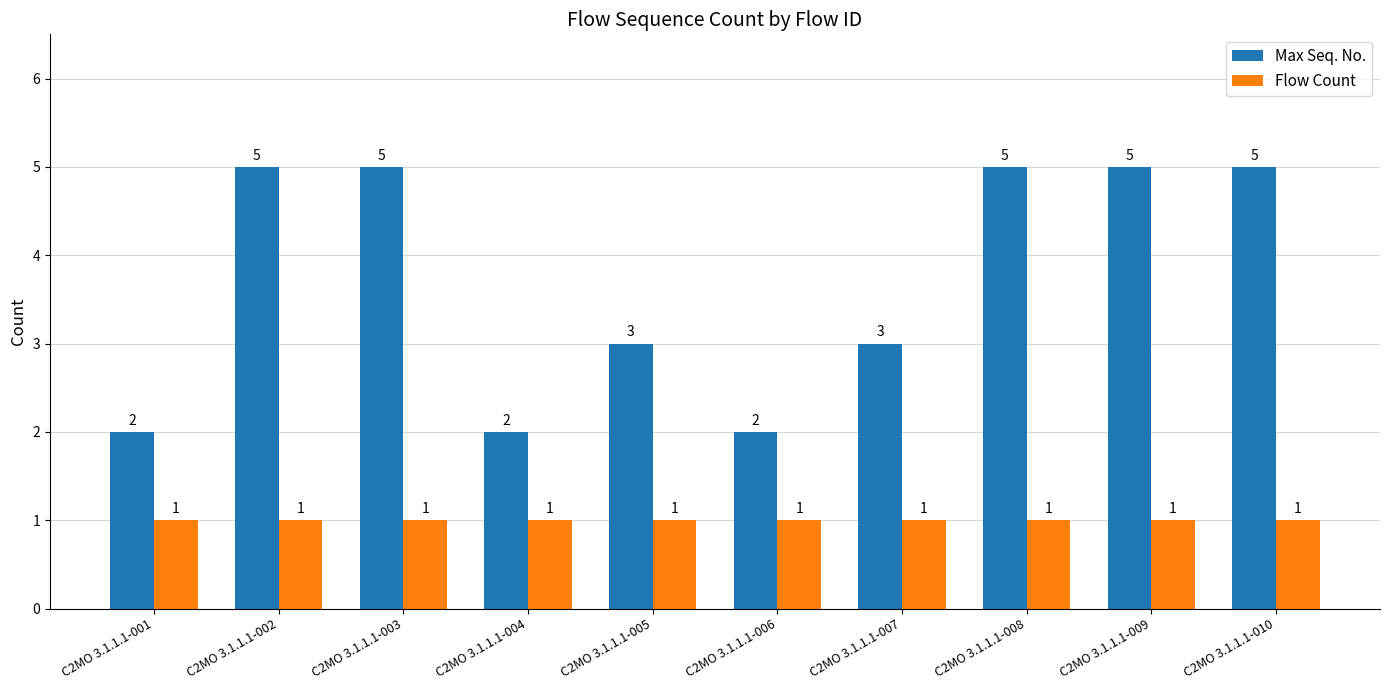

Rank the series by their maximum value, from highest to lowest.

Max Seq. No., Flow Count